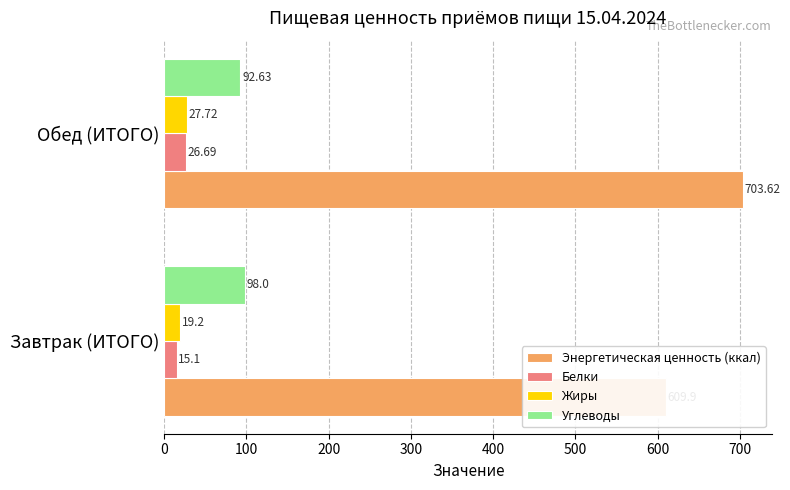

How many bars are there in each group?

4